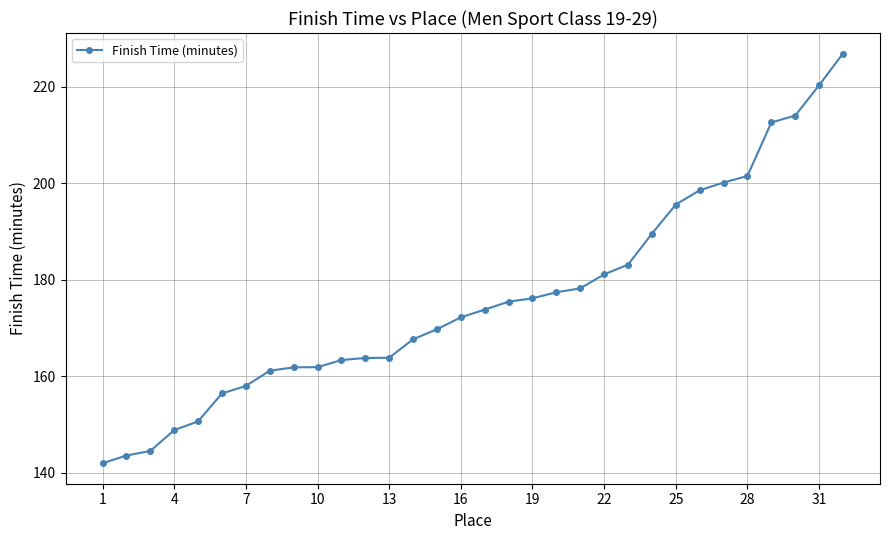

What is the maximum value shown in the chart?

226.9